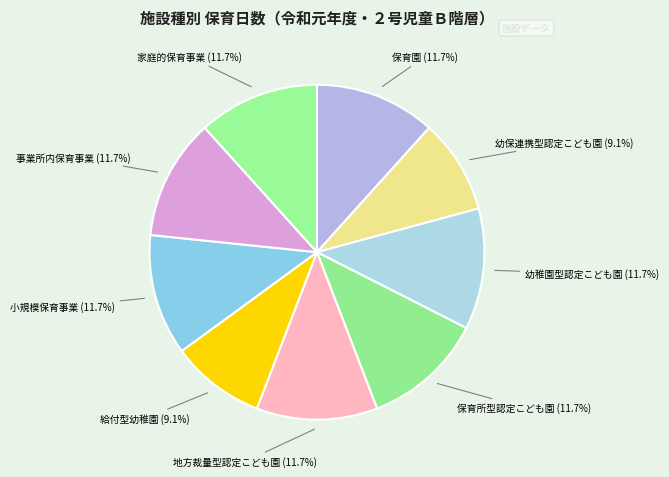

Rank the categories by value from highest to lowest.

保育園, 幼稚園型認定こども園, 保育所型認定こども園, 地方裁量型認定こども園, 小規模保育事業, 事業所内保育事業, 家庭的保育事業, 幼保連携型認定こども園, 給付型幼稚園